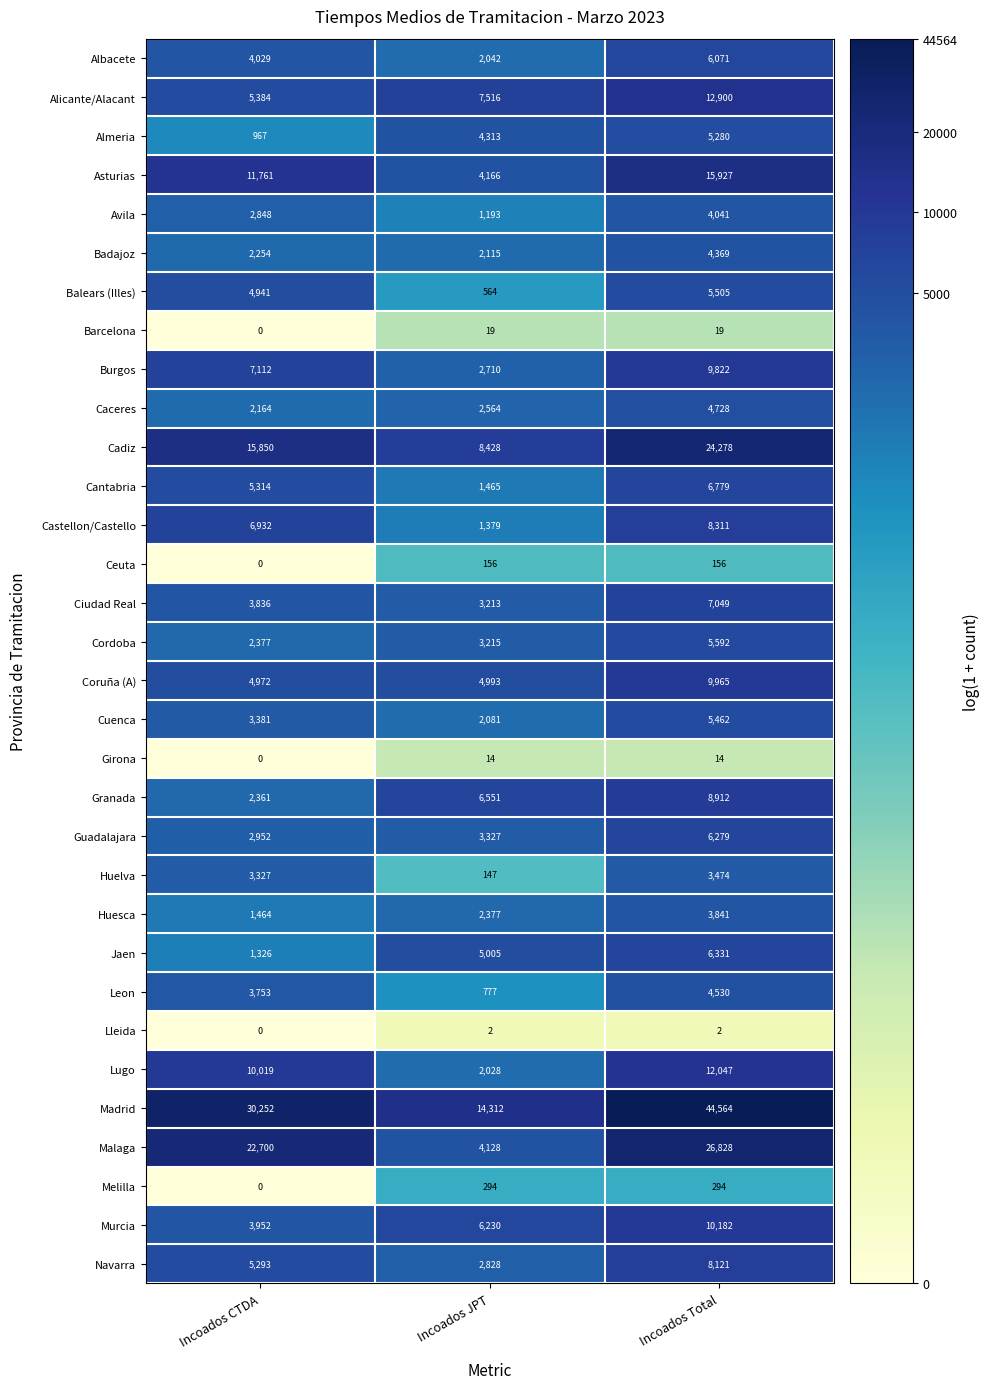

What is the total value across all series at Incoados CTDA?

171521